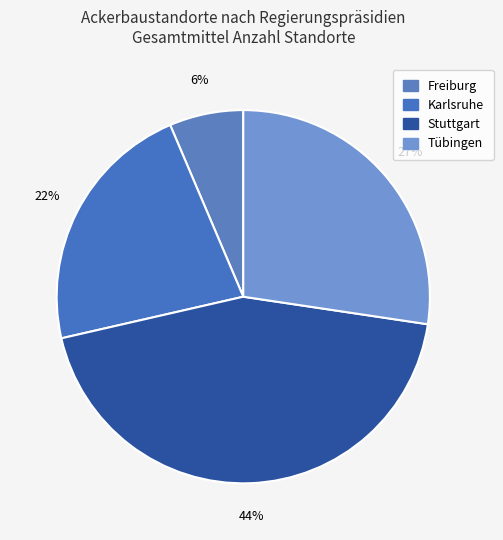

Does any single category account for the majority?

No